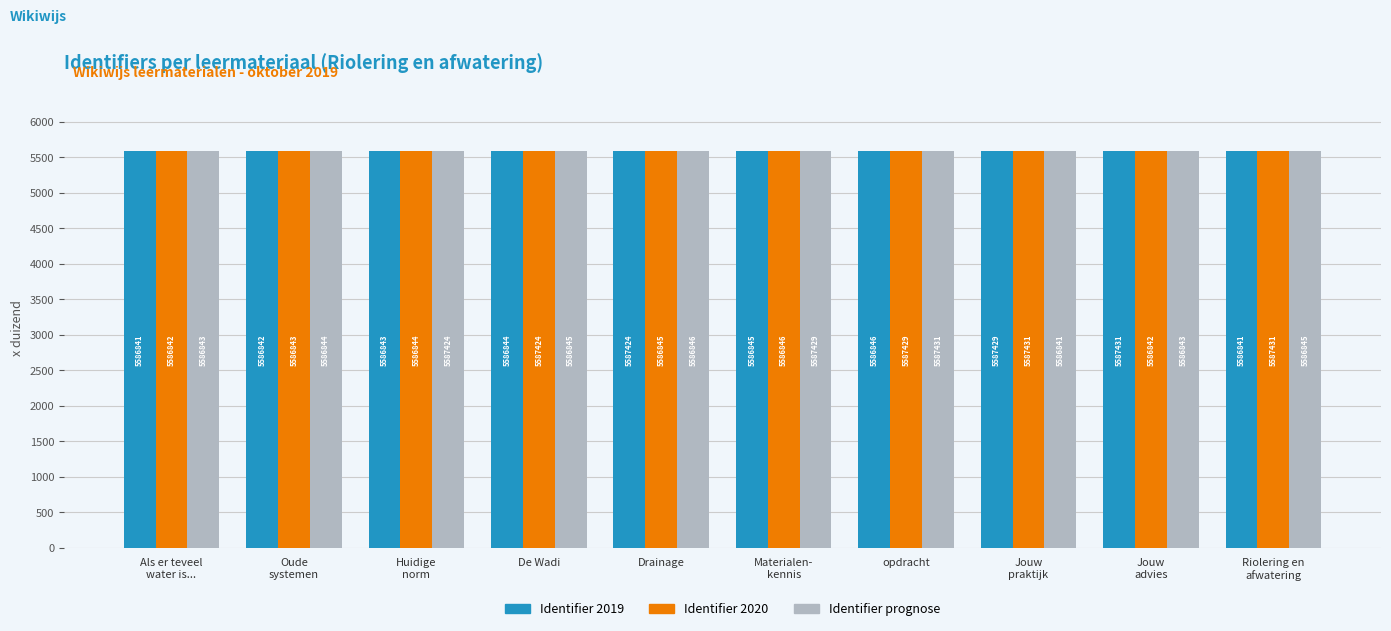

Is it true that Identifier 2020 equals 1360.4 at Oude
systemen?

False